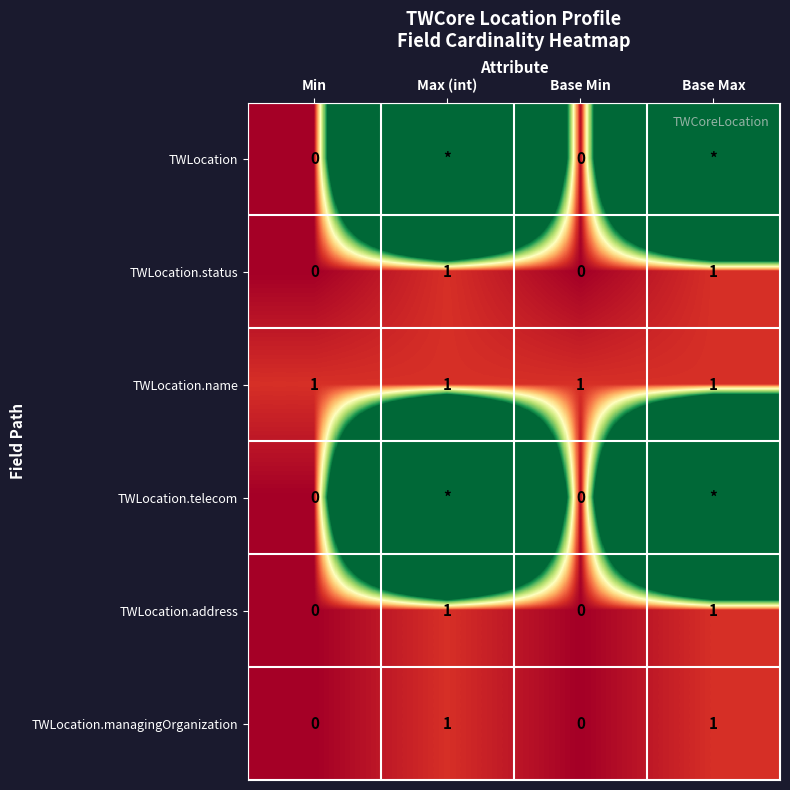

The TWLocation.name series shows 1 at Max (int). True or false?

True